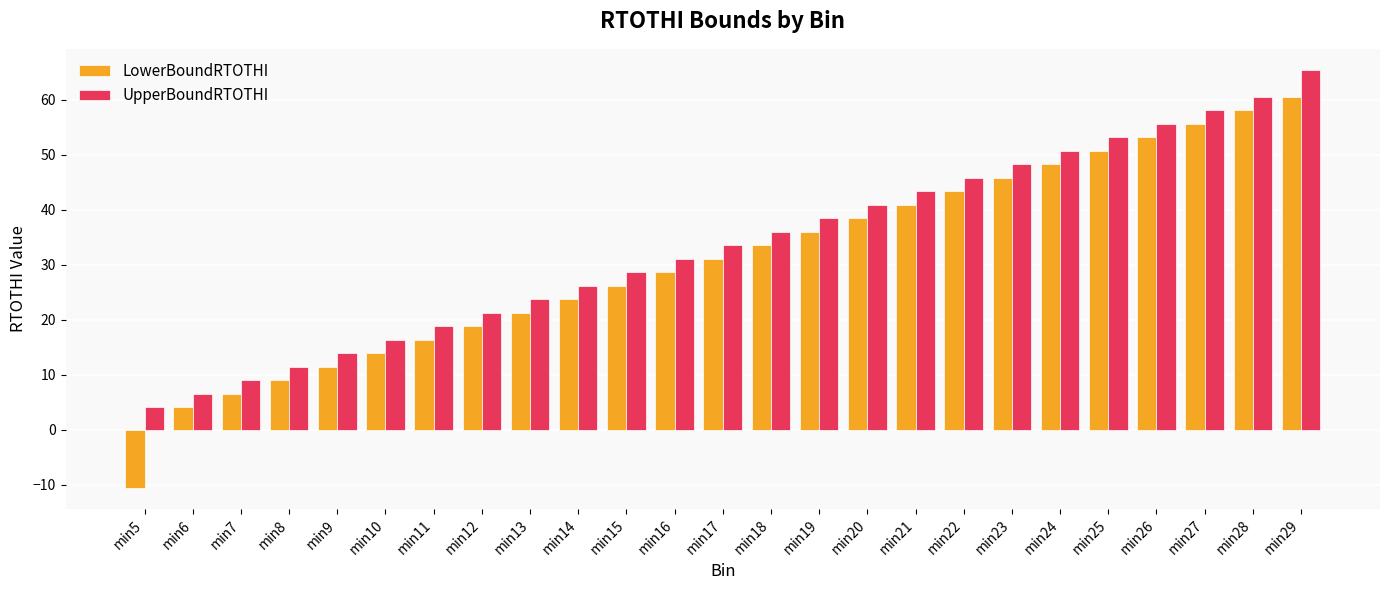

Which series has the largest range (max minus min)?

LowerBoundRTOTHI